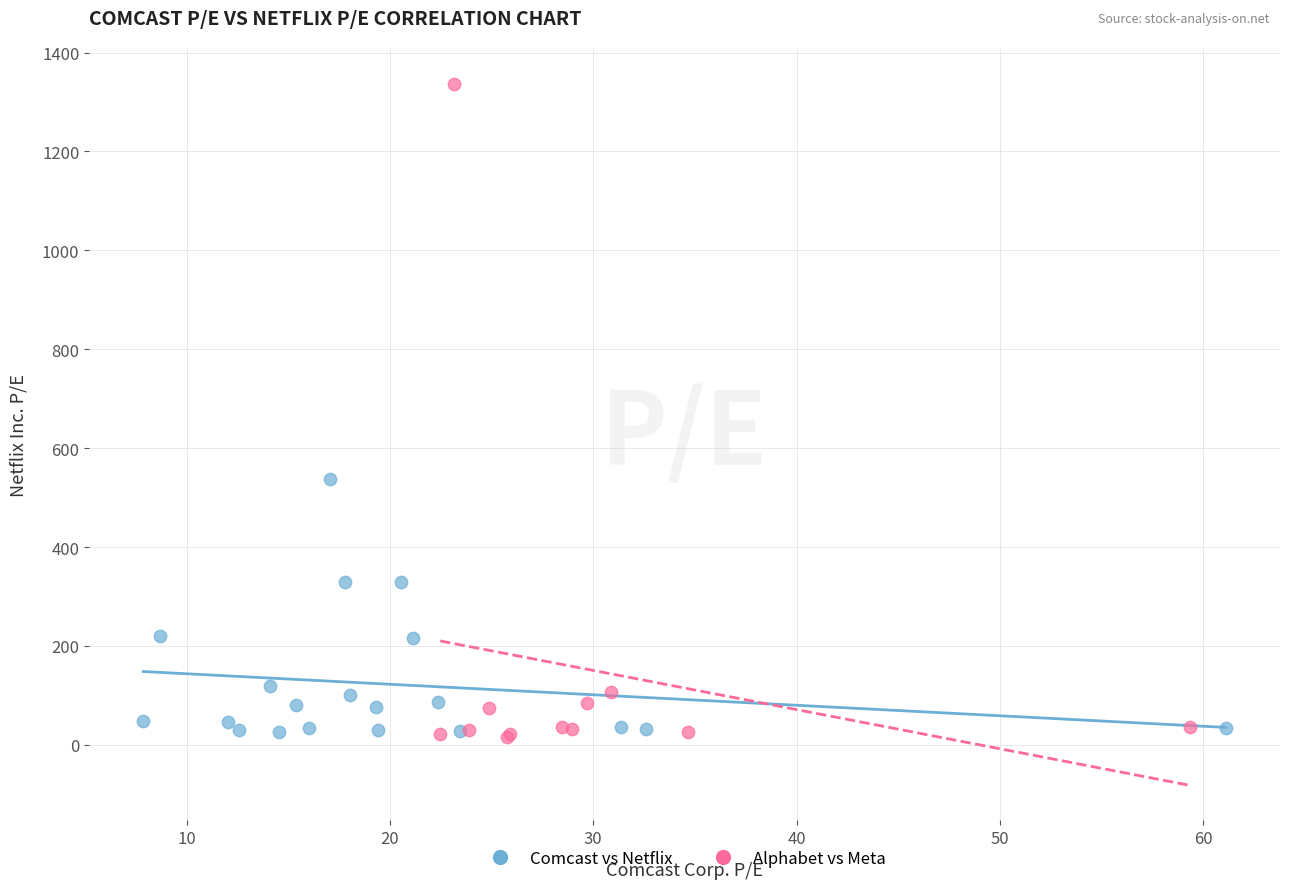

Which series has the largest Y range (max minus min)?

Alphabet vs Meta